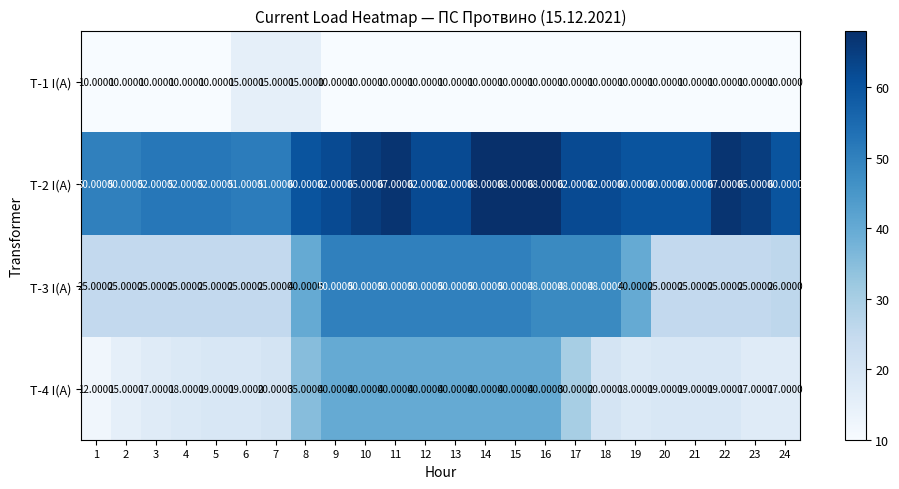

What is the greatest value displayed?

68